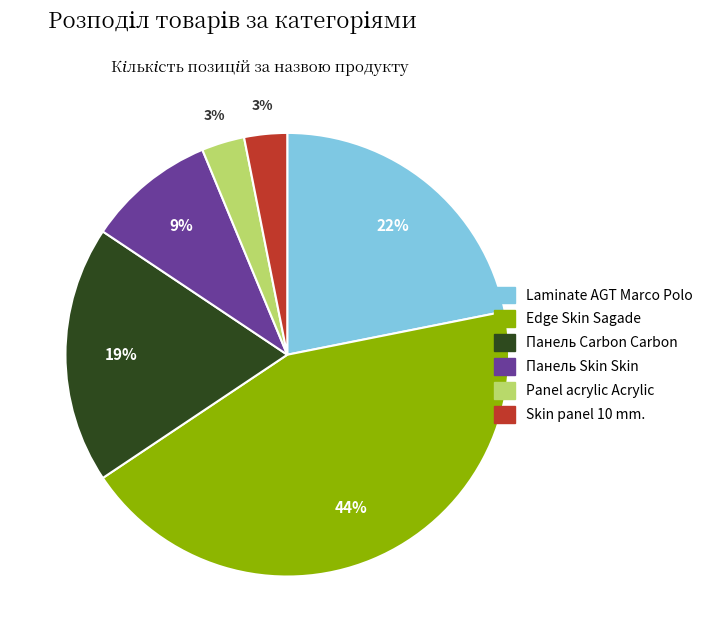

To the nearest percent, what is the average slice percentage?

17%